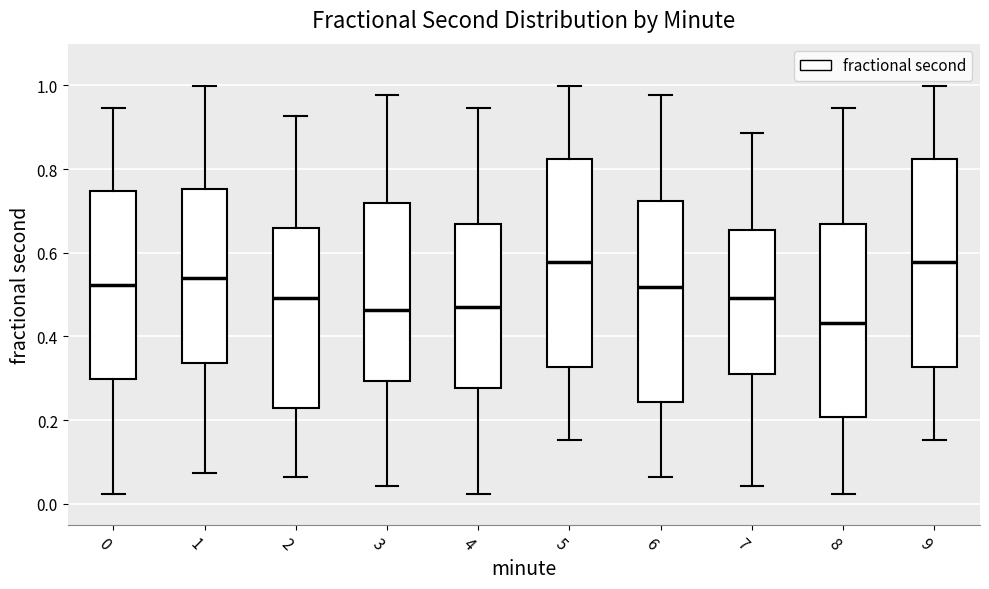

Reading left to right, read every box against the y-axis: the position of its median line, the range the box covers, and the ends of its whiskers. The values are not printed on the chart, so give them approximately, as read against the axis.

0: median 0.52, box 0.30 to 0.74, whiskers 0.02 to 0.94
1: median 0.54, box 0.34 to 0.76, whiskers 0.08 to 1.00
2: median 0.50, box 0.22 to 0.66, whiskers 0.06 to 0.92
3: median 0.46, box 0.30 to 0.72, whiskers 0.04 to 0.98
4: median 0.46, box 0.28 to 0.66, whiskers 0.02 to 0.94
5: median 0.58, box 0.32 to 0.82, whiskers 0.16 to 1.00
6: median 0.52, box 0.24 to 0.72, whiskers 0.06 to 0.98
7: median 0.50, box 0.30 to 0.66, whiskers 0.04 to 0.88
8: median 0.44, box 0.20 to 0.66, whiskers 0.02 to 0.94
9: median 0.58, box 0.32 to 0.82, whiskers 0.16 to 1.00